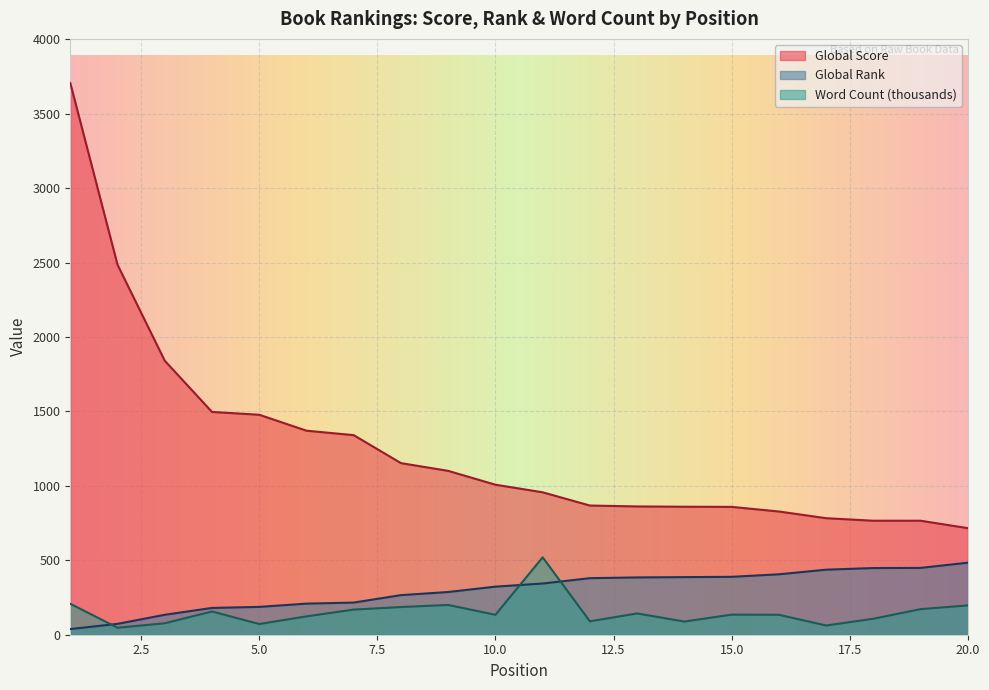

What is the minimum value shown in the chart?

38.0